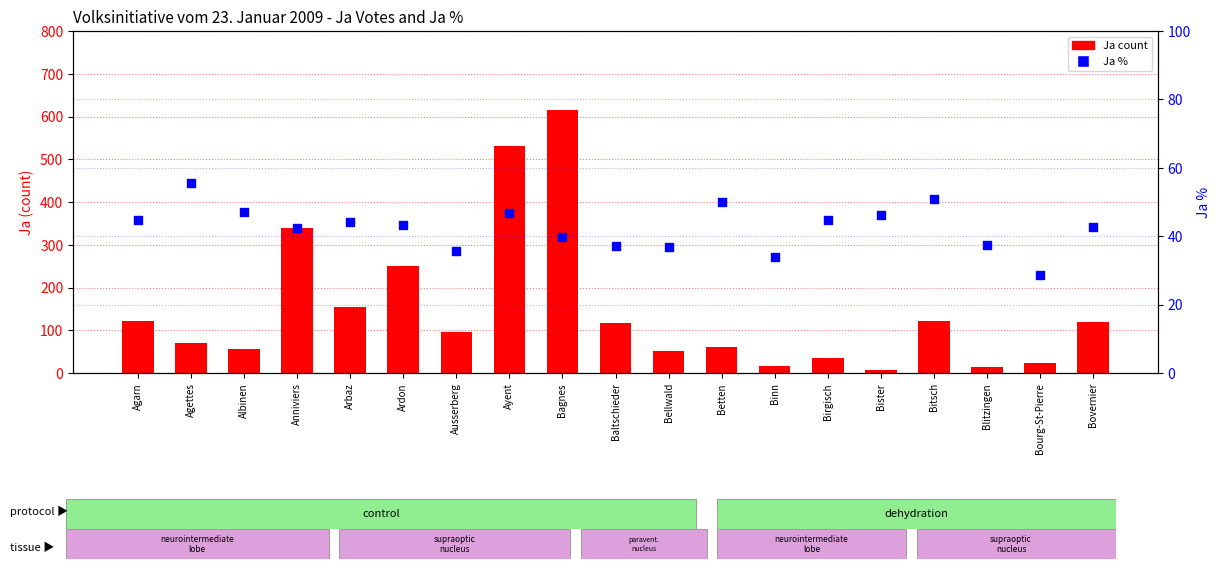

What is the total value across all series at Ayent?

576.7